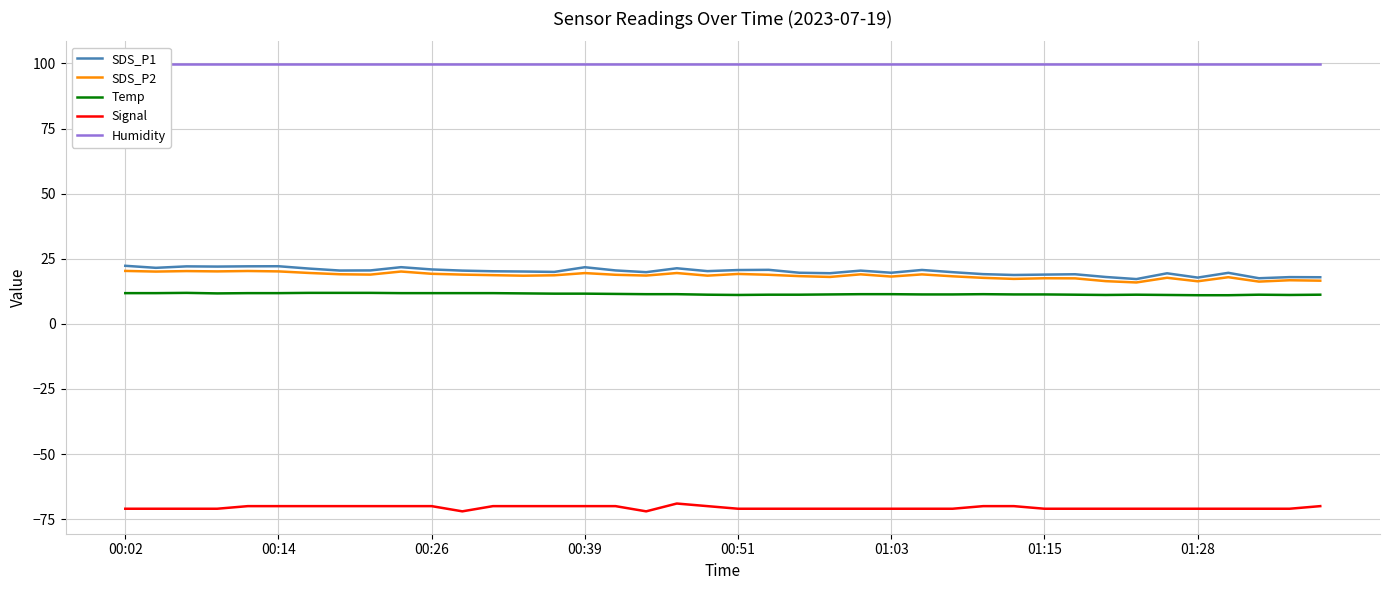

True or false: Signal and SDS_P2 intersect in this chart.

False